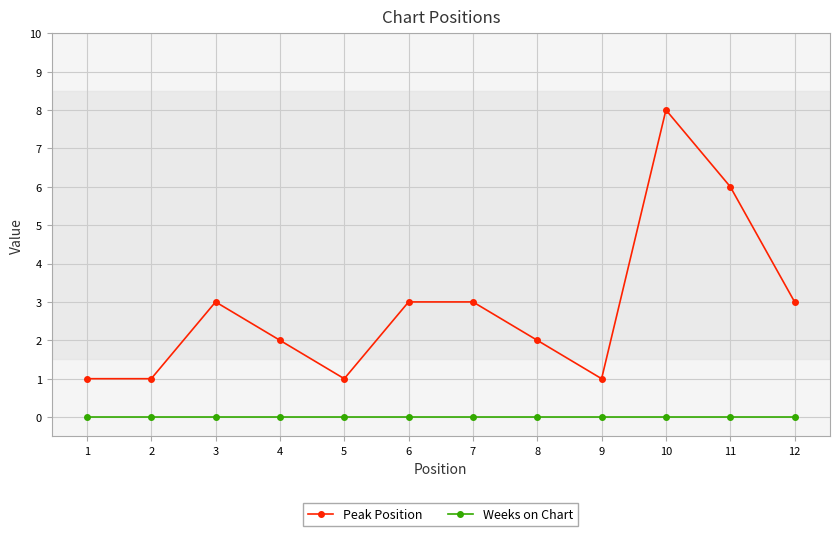

Reading left to right, what are all the values shown in this chart?

Peak Position: 1=1	2=1	3=3	4=2	5=1	6=3	7=3	8=2	9=1	10=8	11=6	12=3
Weeks on Chart: 1=0	2=0	3=0	4=0	5=0	6=0	7=0	8=0	9=0	10=0	11=0	12=0